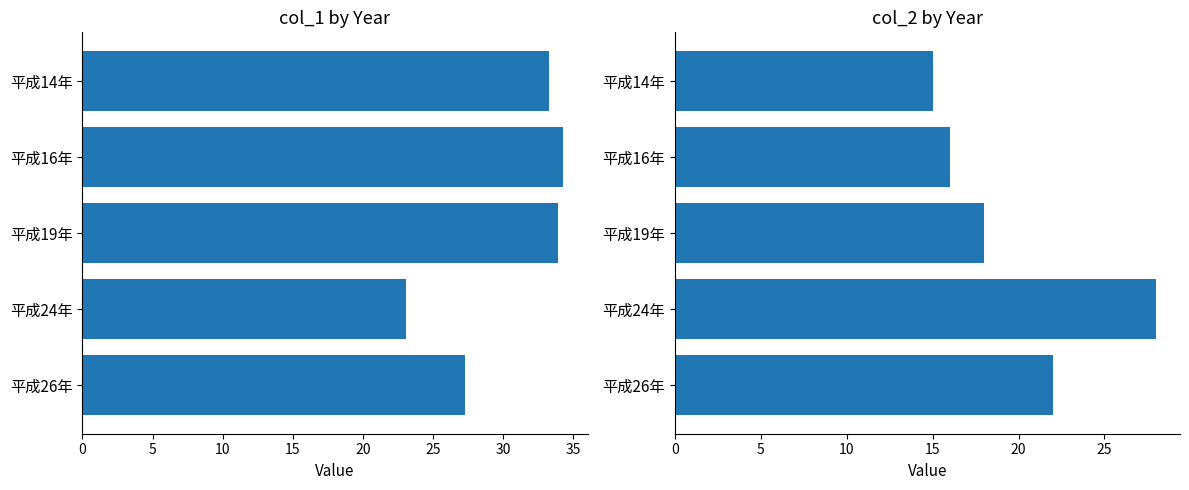

How many bars are there in total?

10